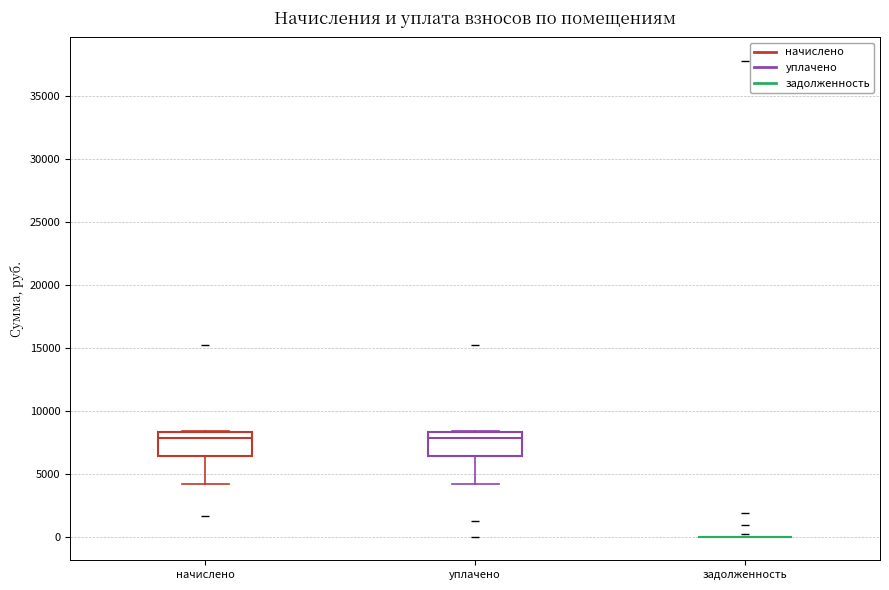

Reading left to right, read every box against the y-axis: the position of its median line, the range the box covers, and the ends of its whiskers. The values are not printed on the chart, so give them approximately, as read against the axis.

начислено: median 8000, box 6500 to 8500, whiskers 4000 to 8500
уплачено: median 8000, box 6500 to 8500, whiskers 4000 to 8500
задолженность: box collapsed to a line at 0, whiskers 0 to 0